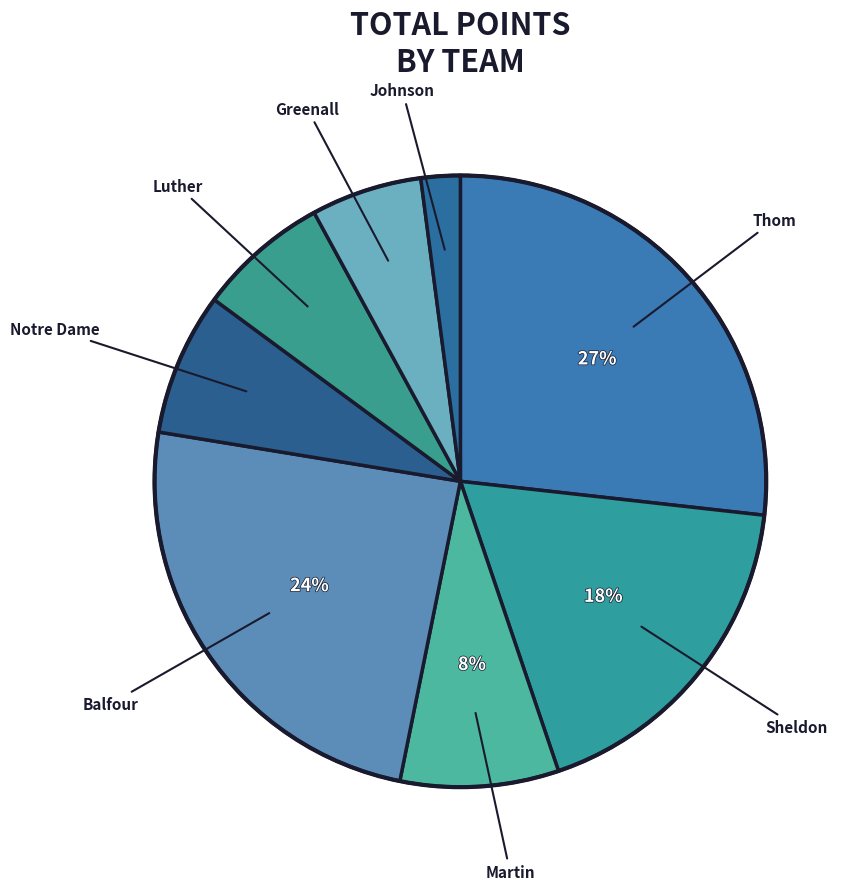

How many slices are in this pie chart?

8